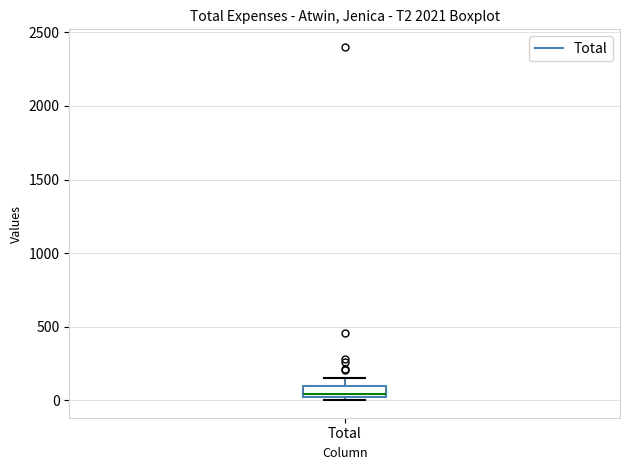

Where is the lower edge of the box for Total on the y-axis? The values are not printed on the chart, so give them approximately, as read against the axis.

0